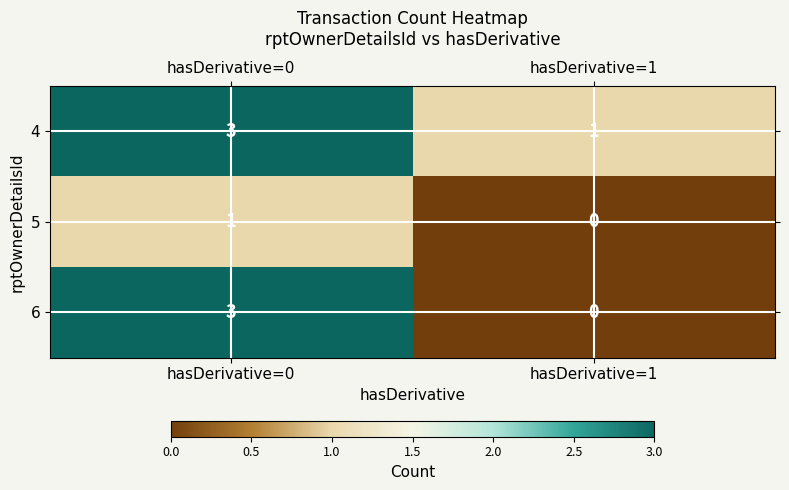

How many distinct data groups are displayed?

3